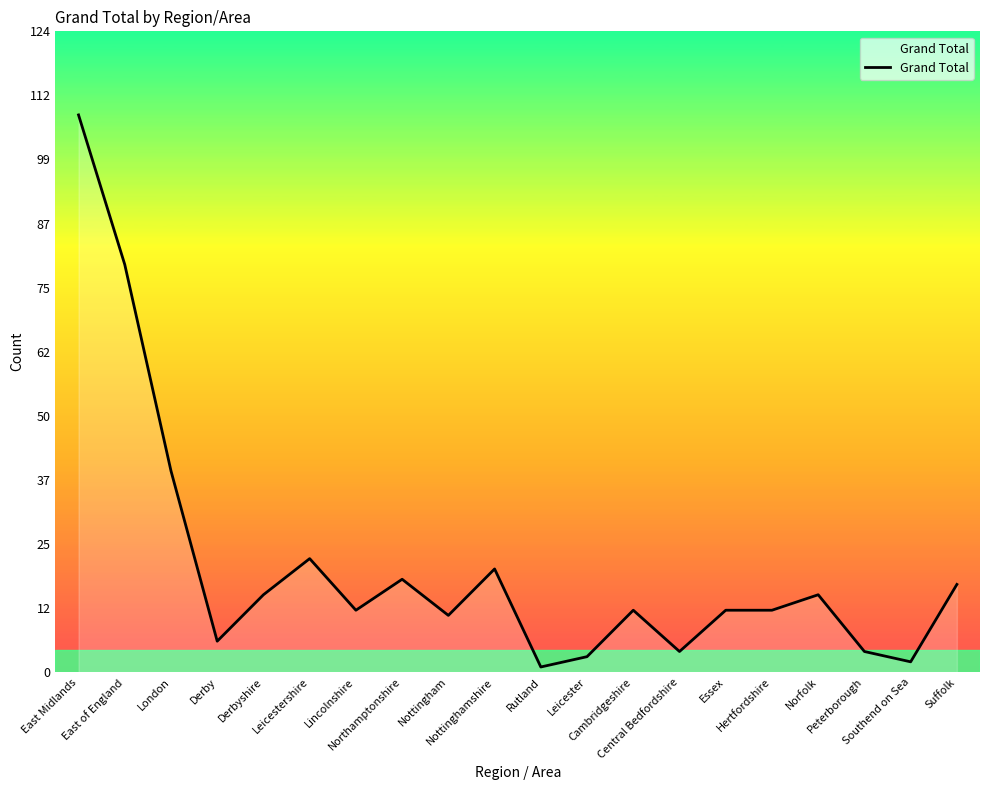

What is the greatest value displayed?

108